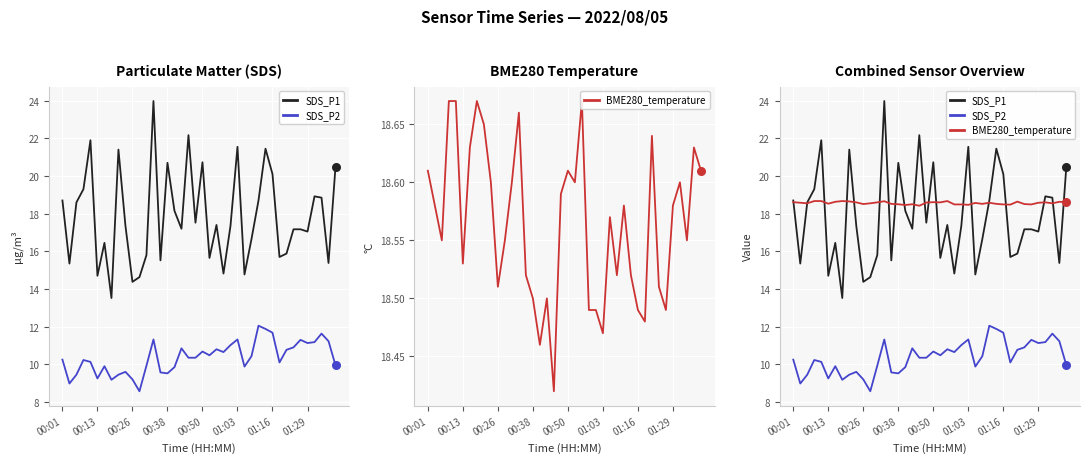

At how many categories does at least one series exceed 15?

40